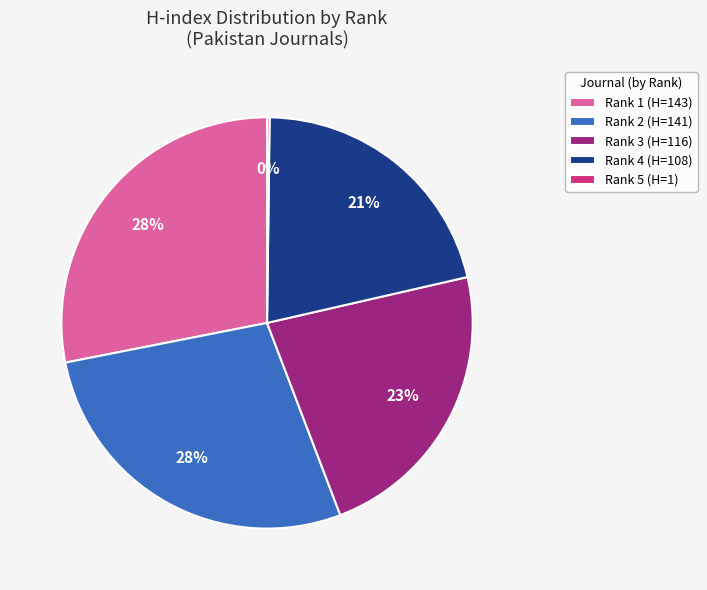

Is the sum of Rank 2 (H=141) and Rank 1 (H=143) greater than half?

Yes